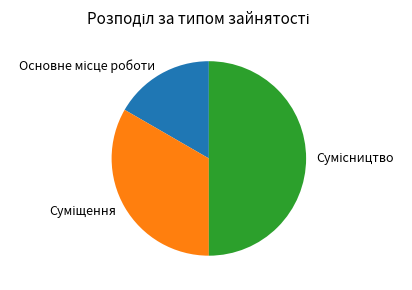

Combined, what portion of the pie is Основне місце роботи and Суміщення?

50.0%